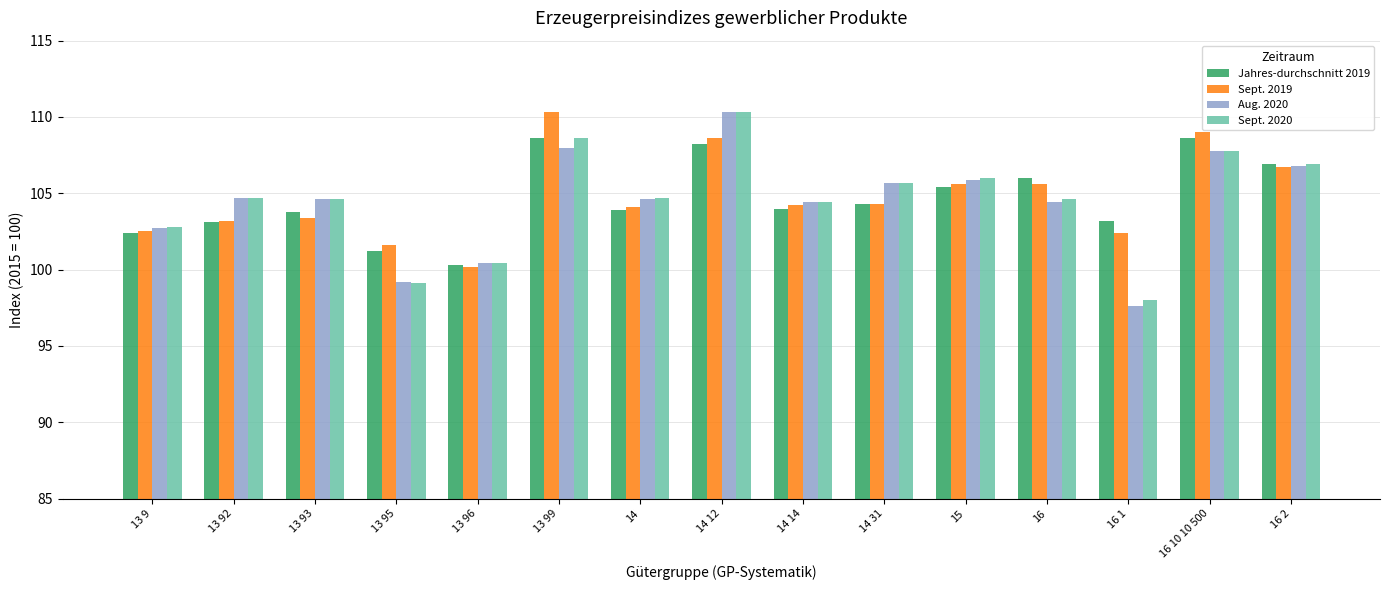

What is the total value across all series at 15?

422.9